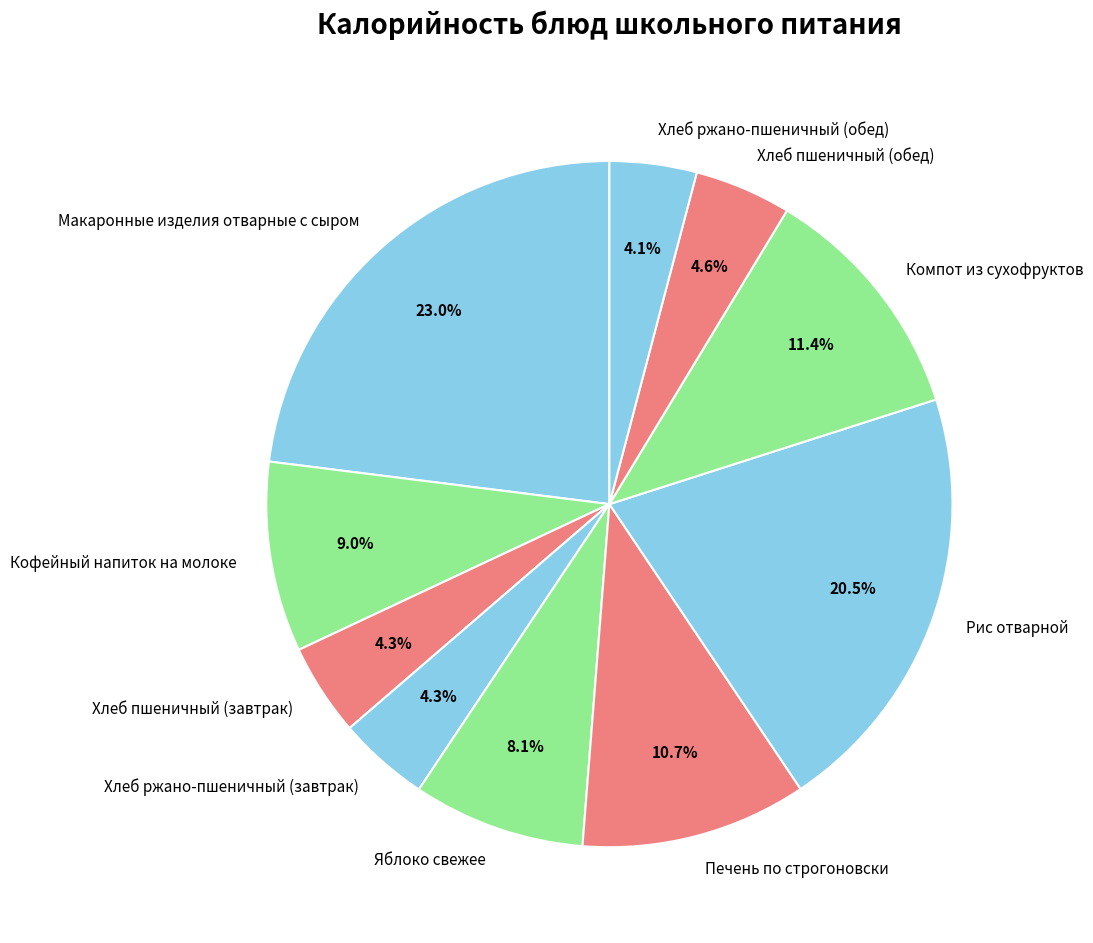

True or false: Хлеб пшеничный (завтрак) accounts for 4% of the total.

True